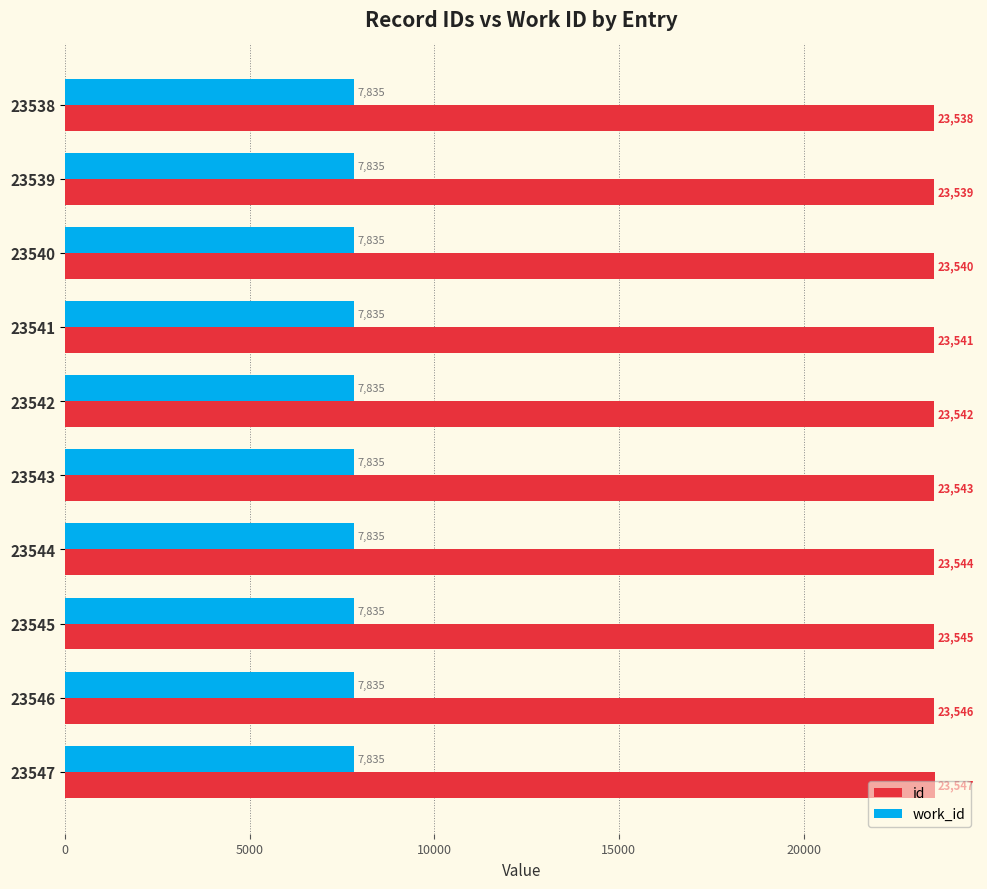

What is the minimum value shown in the chart?

7835